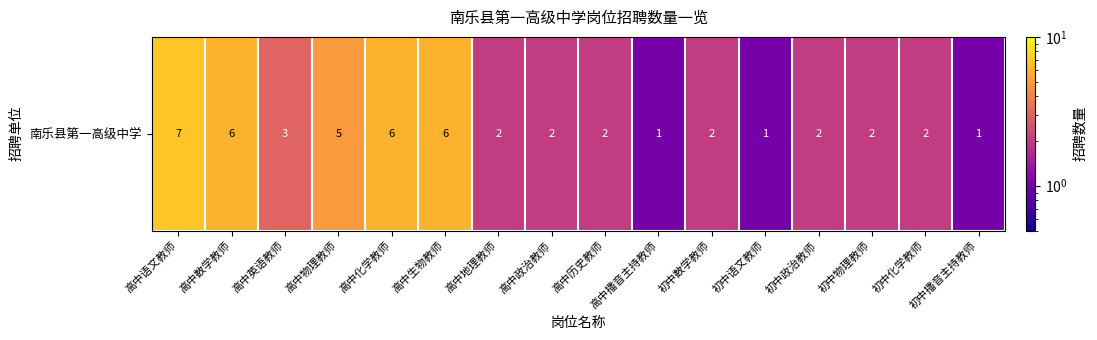

Which has a higher value, 高中语文教师 or 高中化学教师?

高中语文教师